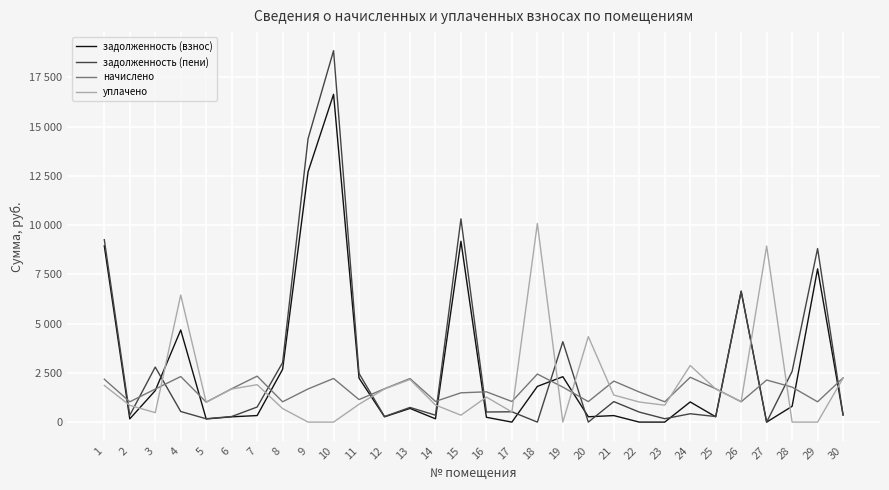

How many interior local valleys does the уплачено series have?

7